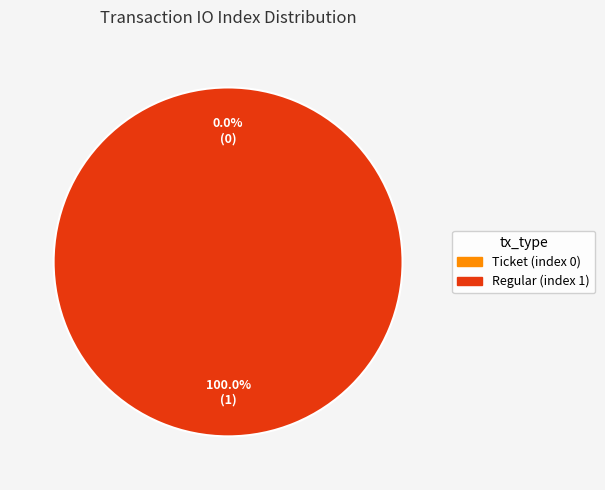

Count the number of slices in the pie.

2